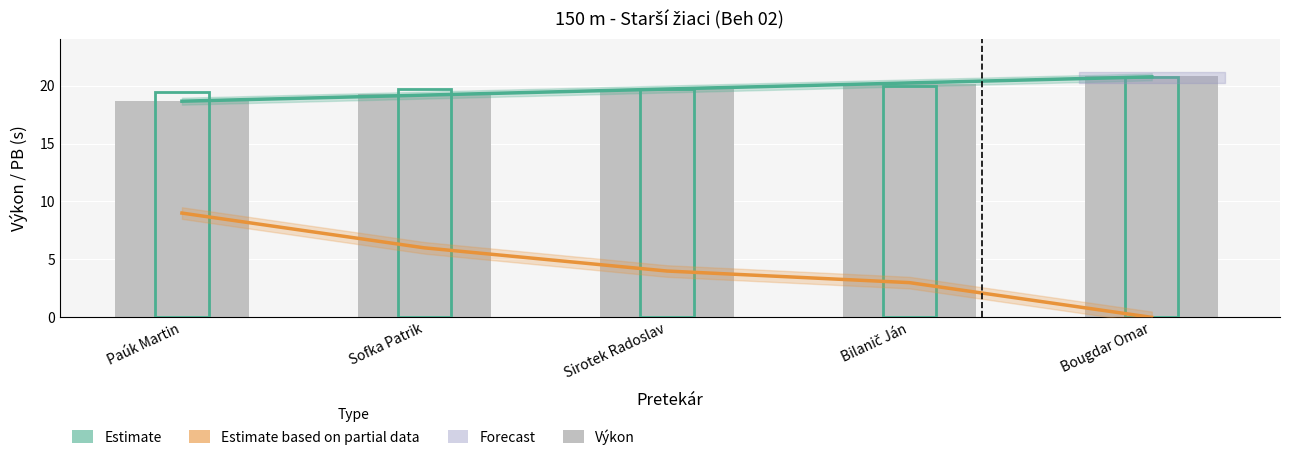

How many positive values does the Body (partial) series have?

4